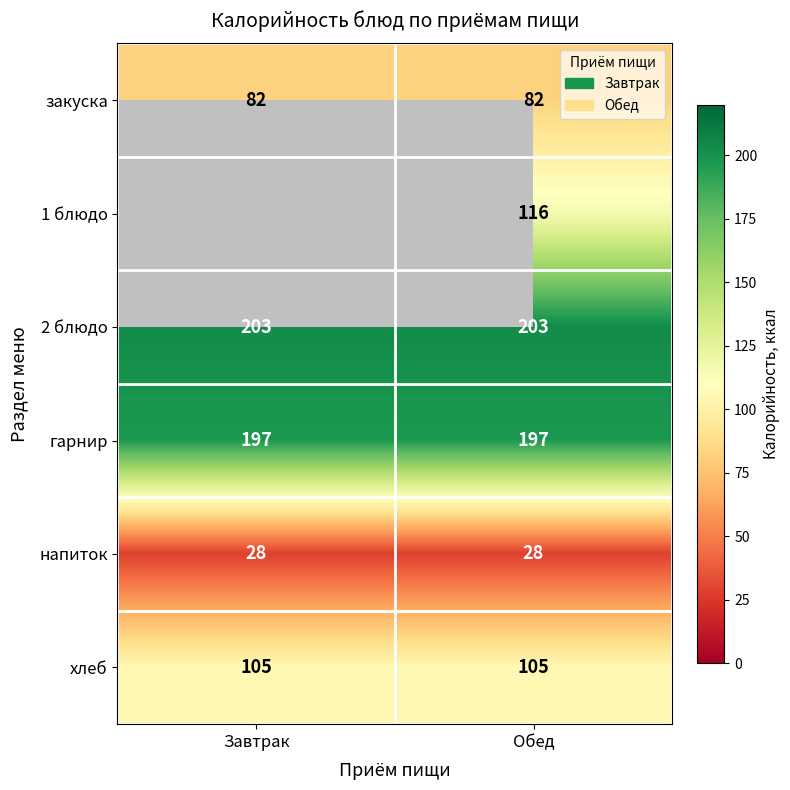

What is the sum of the гарнир values at Завтрак and Обед?

394